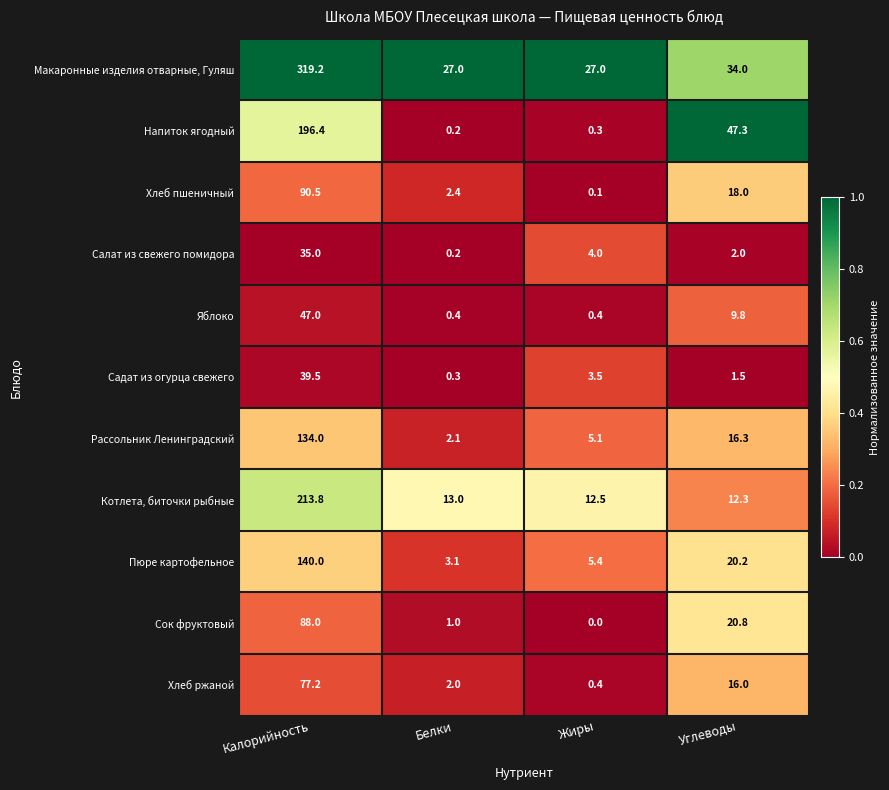

The Котлета, биточки рыбные series shows 6.8 at Жиры. True or false?

False